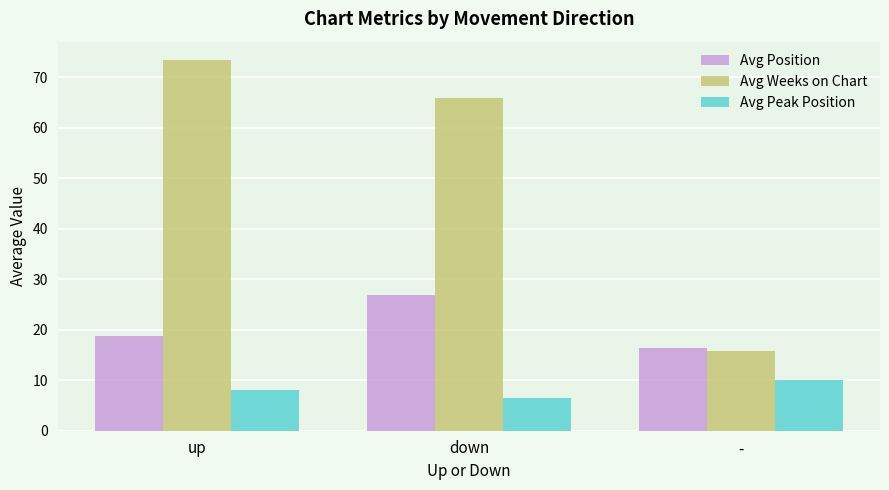

What is the spread (max minus min) of values at down?

59.5